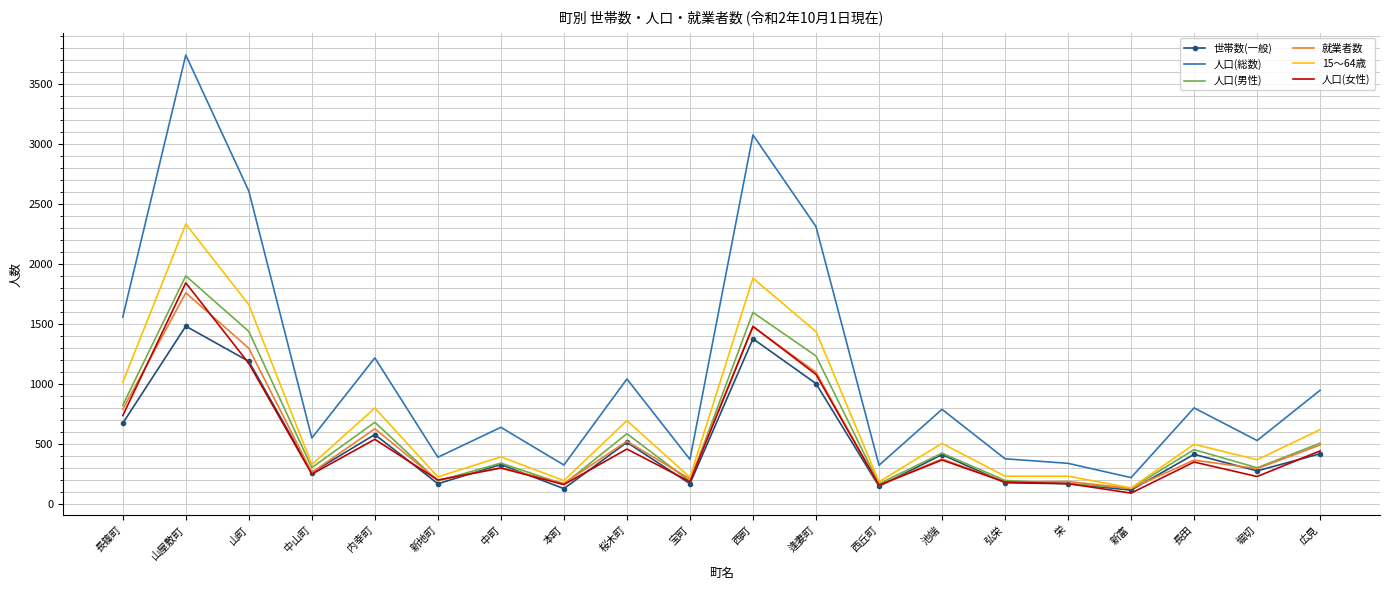

Which series has the largest total across all categories?

人口(総数)